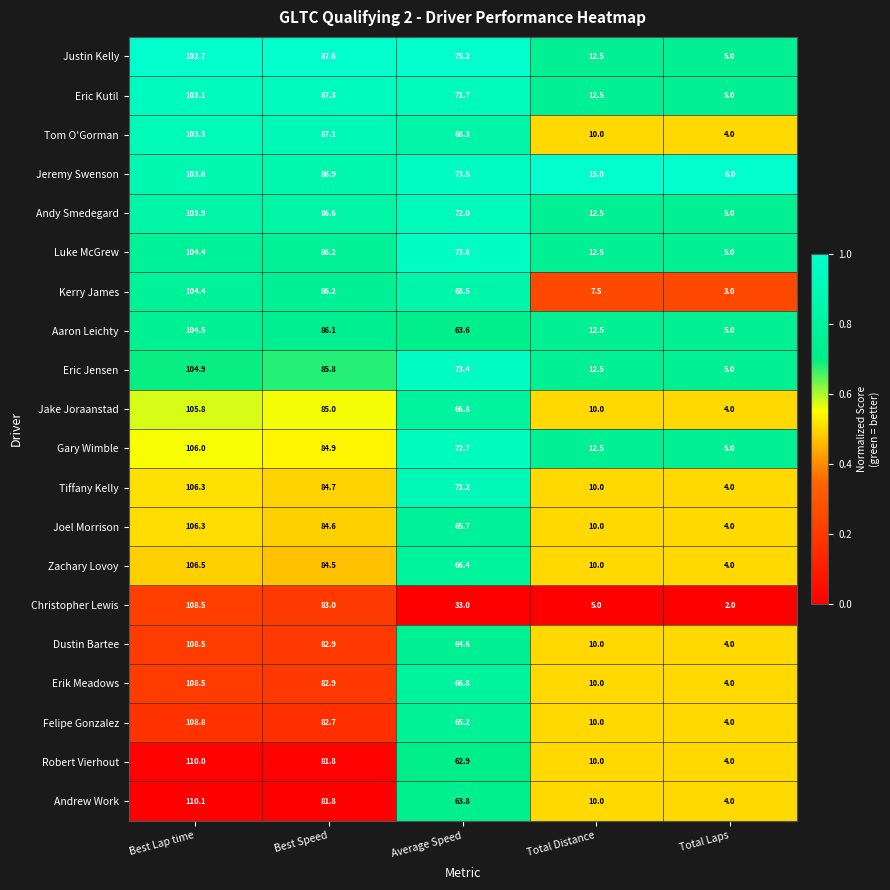

At which label is Gary Wimble closest to 55?

Average Speed